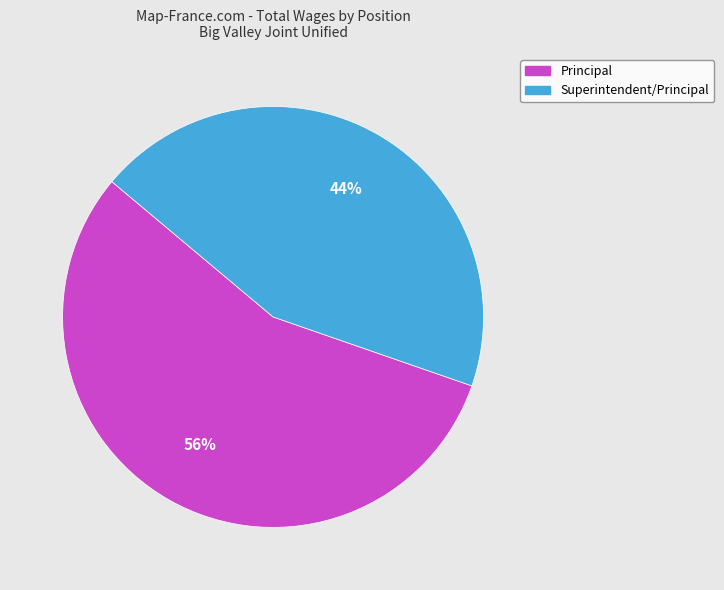

Is there any slice that represents more than half of the pie?

Yes